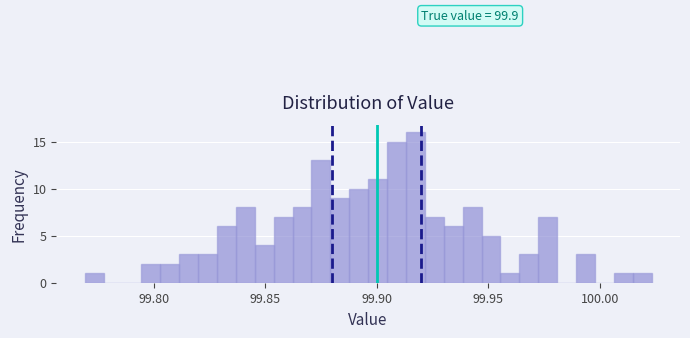

Read against the x-axis, roughly where is the centre of the tallest bar?

99.915